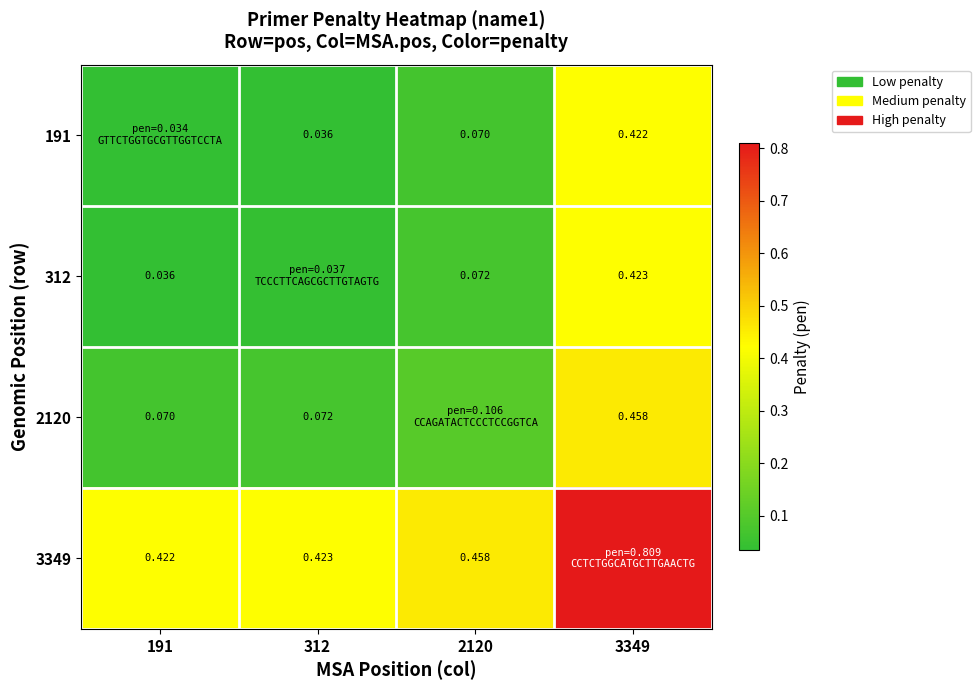

Is the value of 2120 at 2120 greater than the value of 3349 at 312?

No